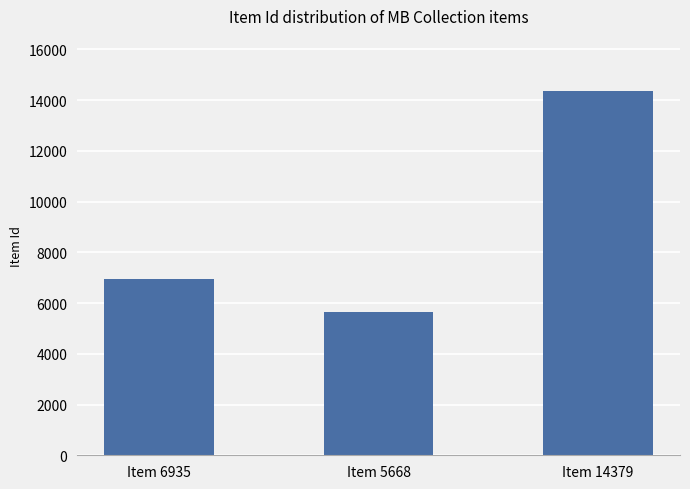

What is the sum of the values at Item 6935 and Item 5668?

12603